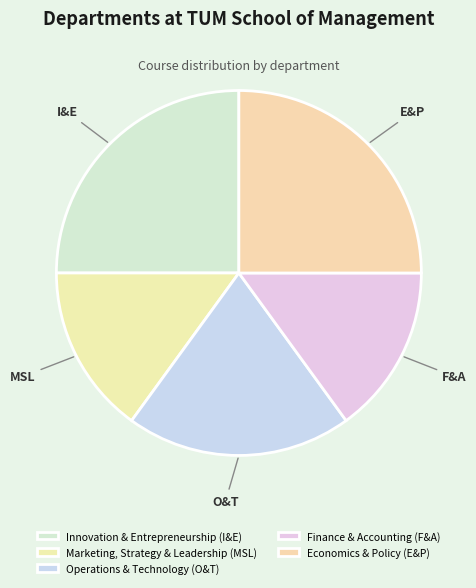

To the nearest percent, what is the average slice percentage?

20%